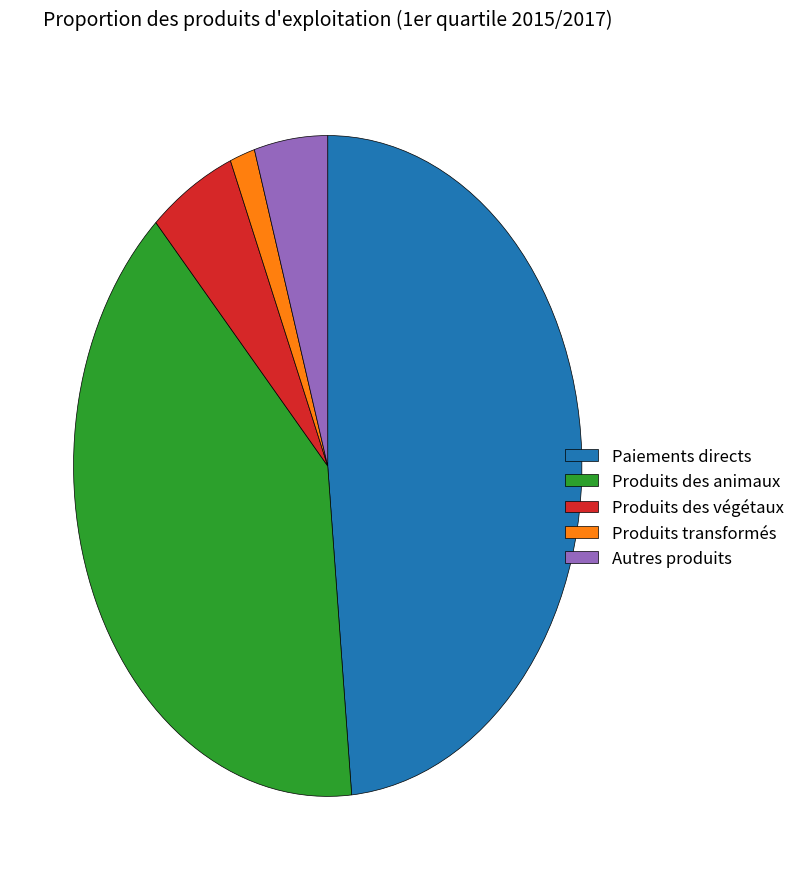

Which has a higher value, Autres produits or Produits transformés?

Autres produits